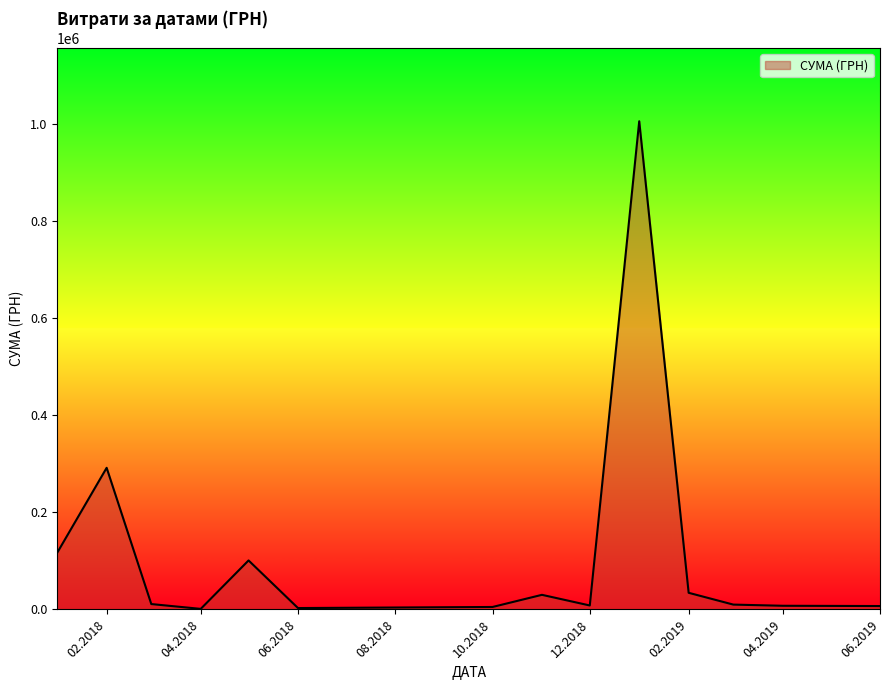

What is the greatest value displayed?

1004842.2